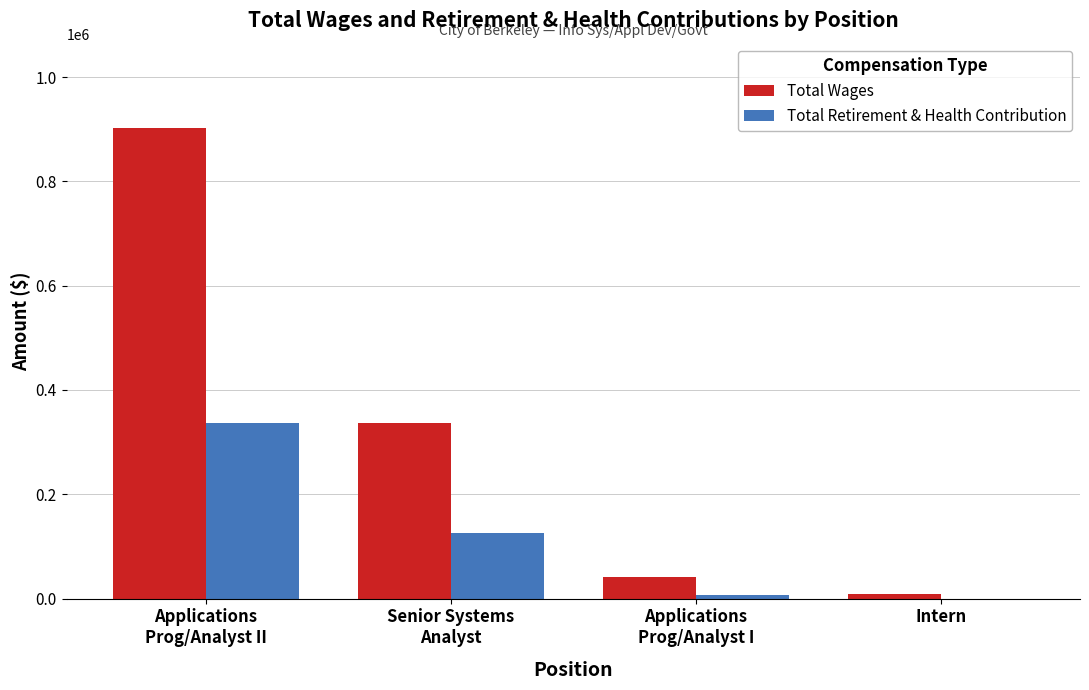

What is the maximum value for Total Wages?

901659